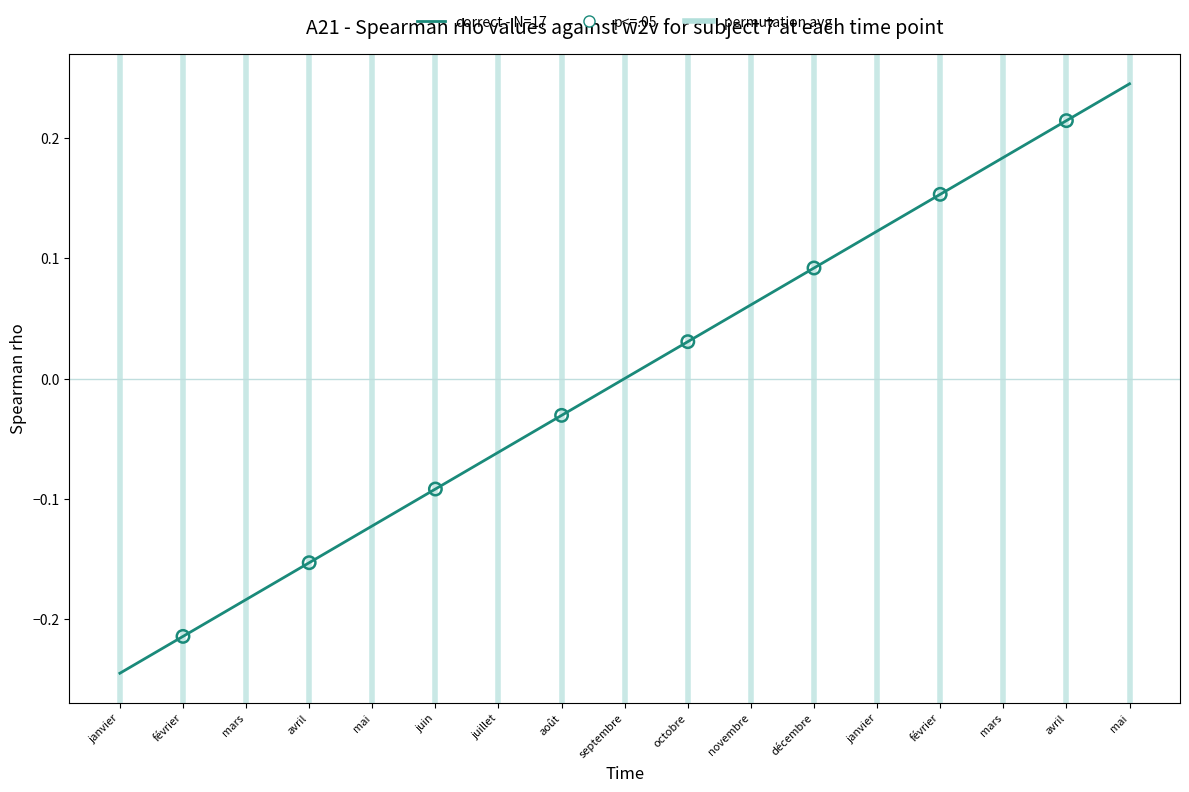

Which has a higher value, juillet or avril?

avril